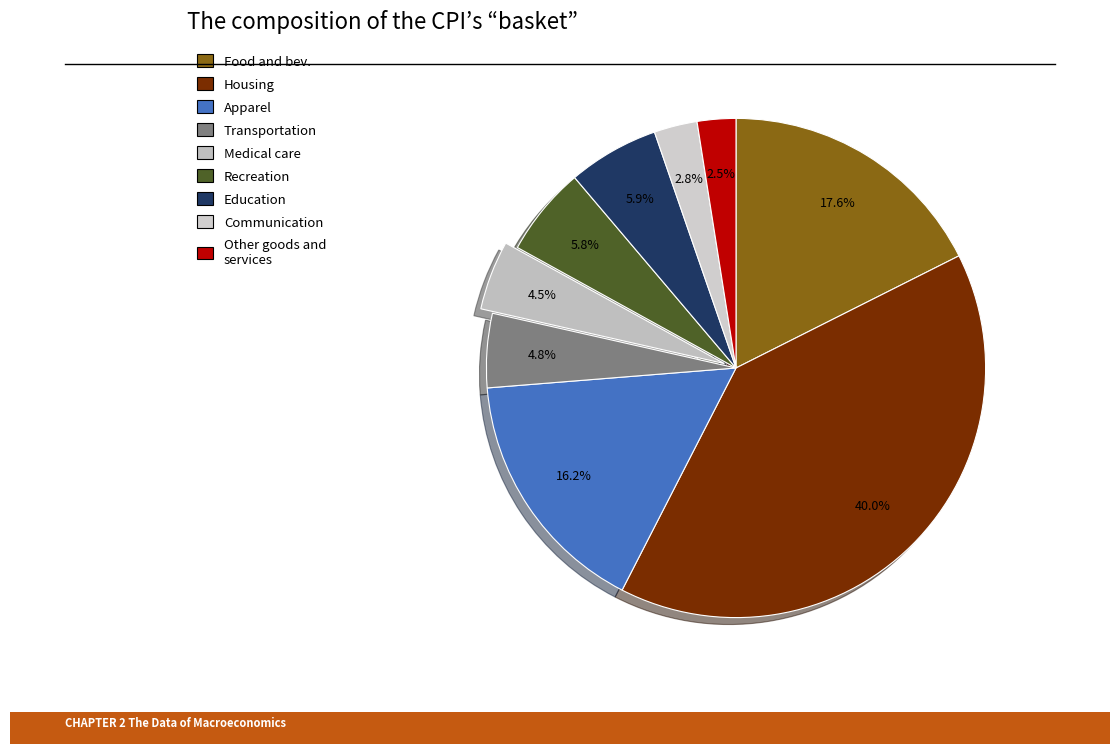

How many slices are in this pie chart?

9